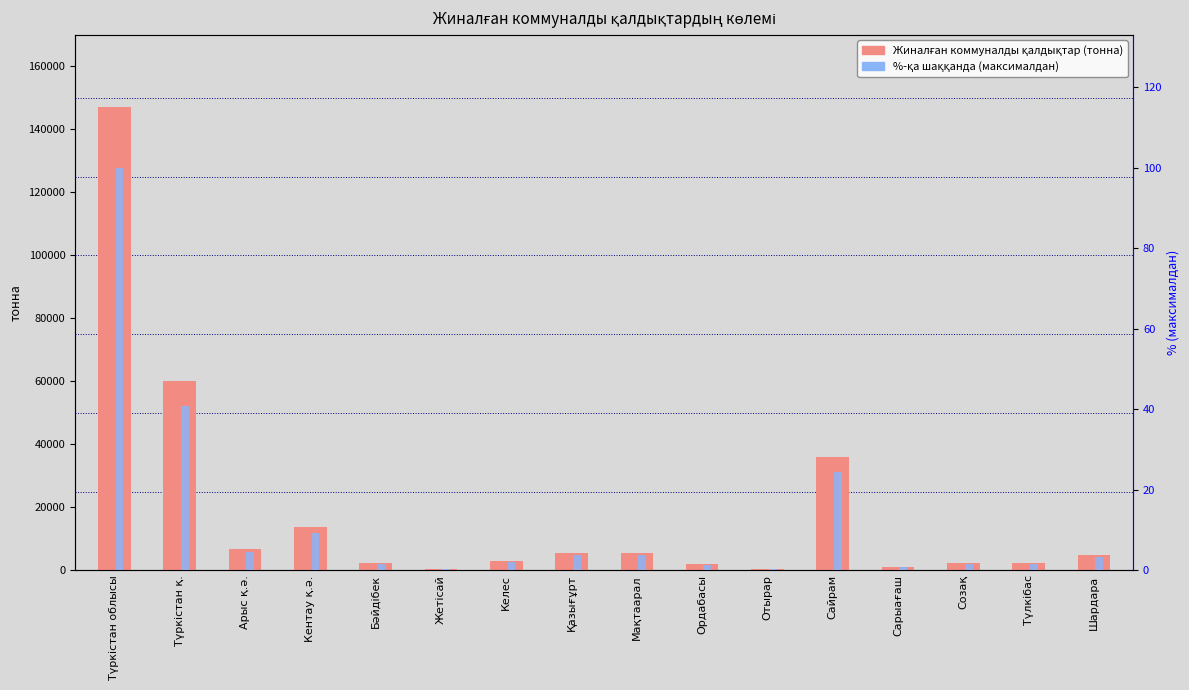

What is the label of the 9th bar from the left?

Мақтаарал